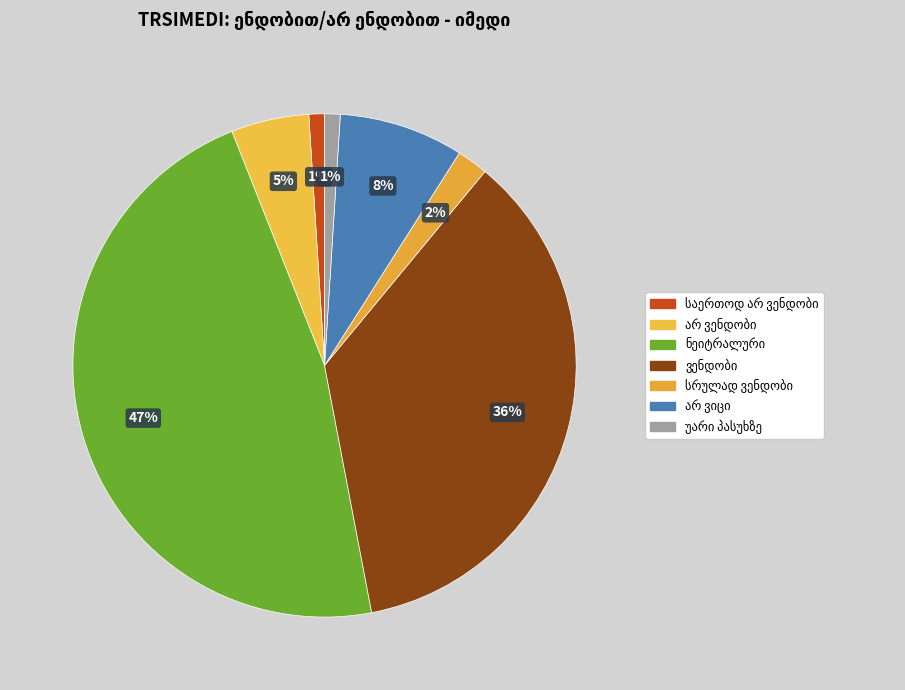

Rank the categories by value from highest to lowest.

ნეიტრალური, ვენდობი, არ ვიცი, არ ვენდობი, სრულად ვენდობი, საერთოდ არ ვენდობი, უარი პასუხზე